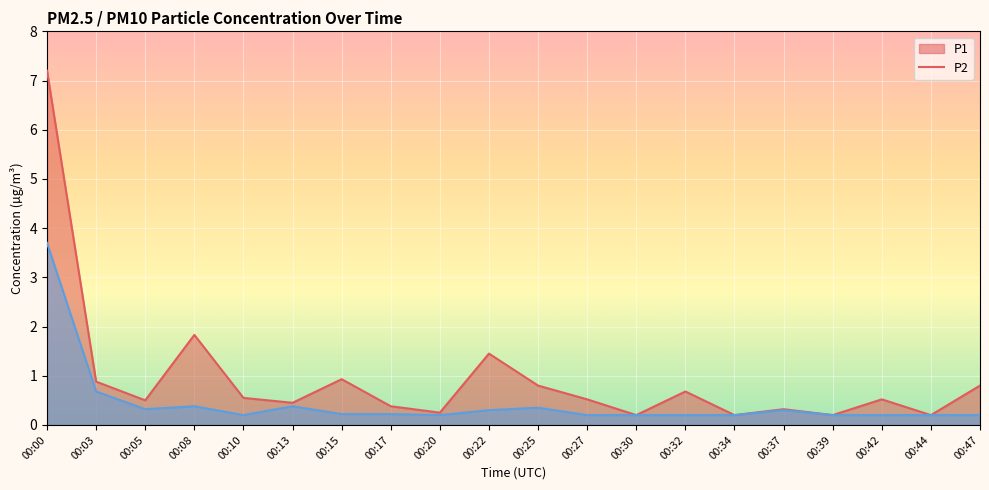

What is the difference between the second highest and second lowest values in the P2 series?

0.5